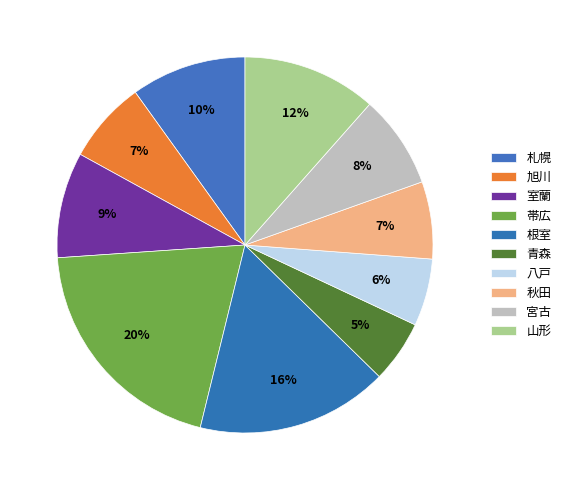

How much of the chart is everything except 宮古?

92.0%